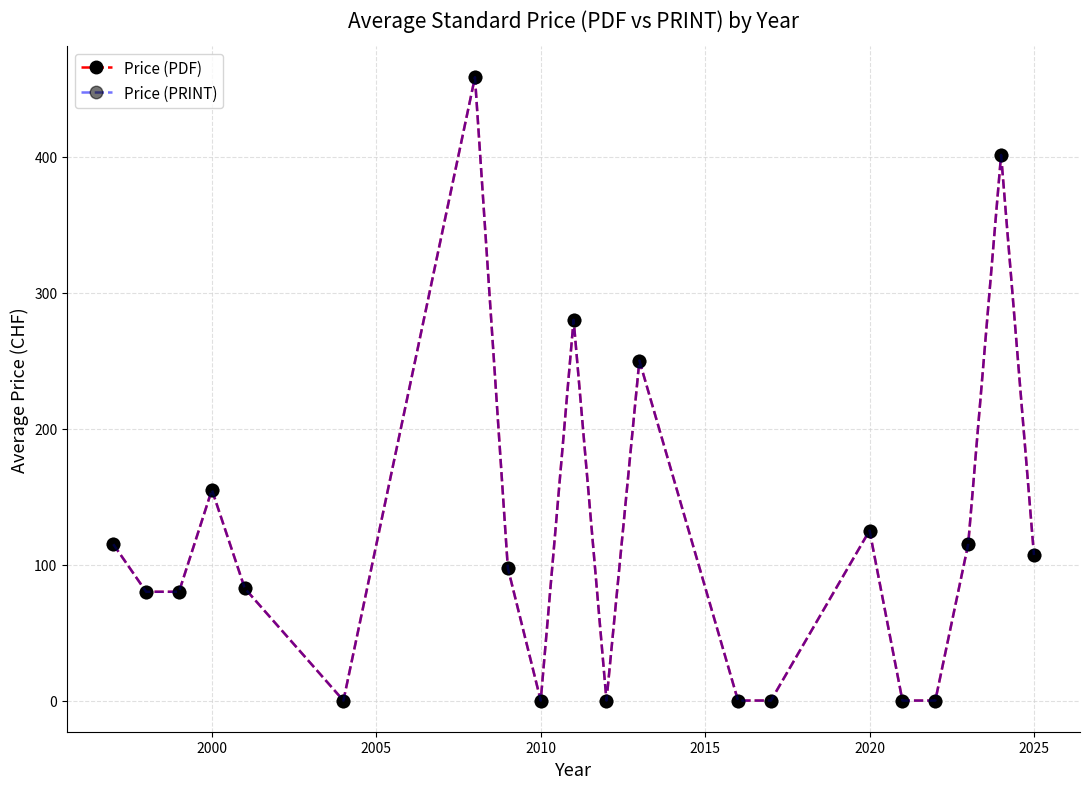

How many data points in Price (PDF) are above 97?

10